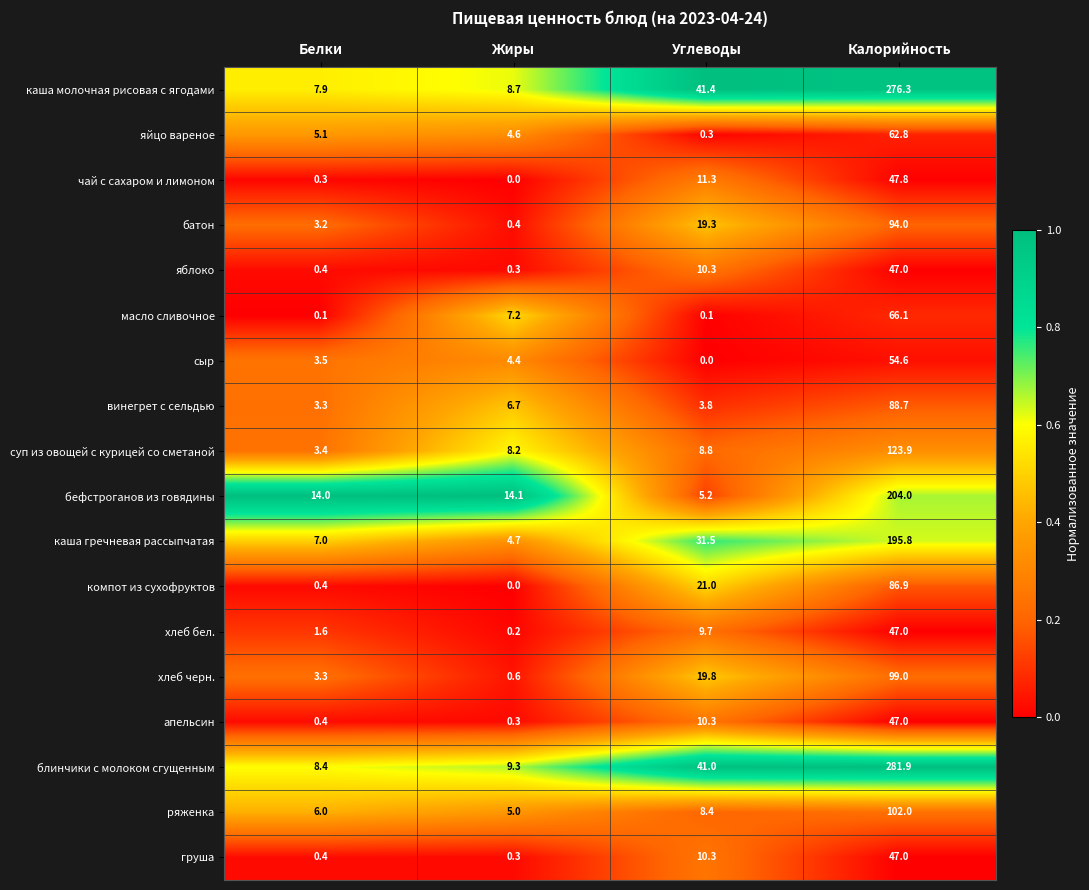

Is it true that каша гречневая рассыпчатая equals 7.0 at Белки?

True